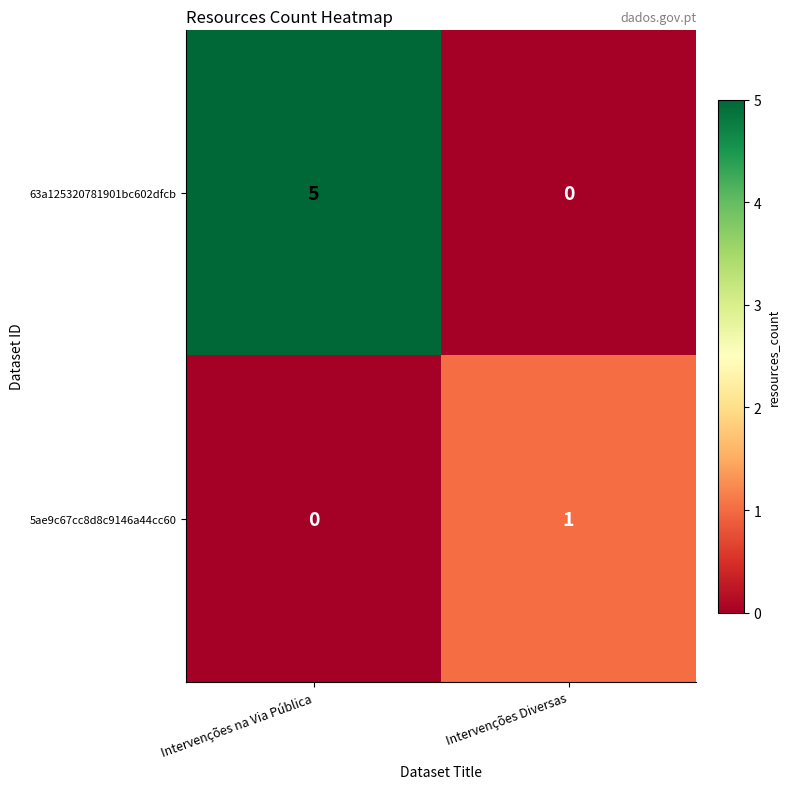

How many positive values does the 63a125320781901bc602dfcb series have?

1